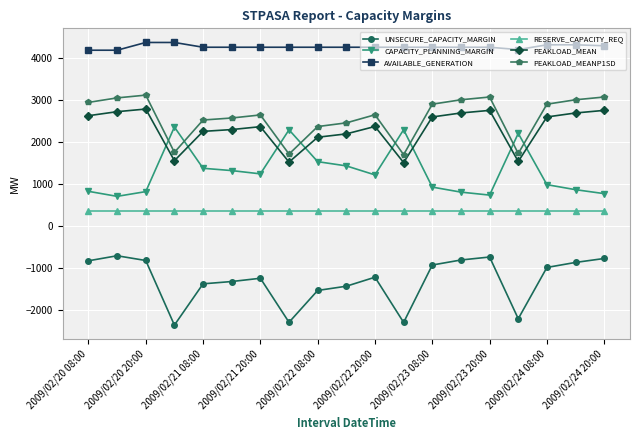

True or false: AVAILABLE_GENERATION and PEAKLOAD_MEANP1SD intersect in this chart.

False